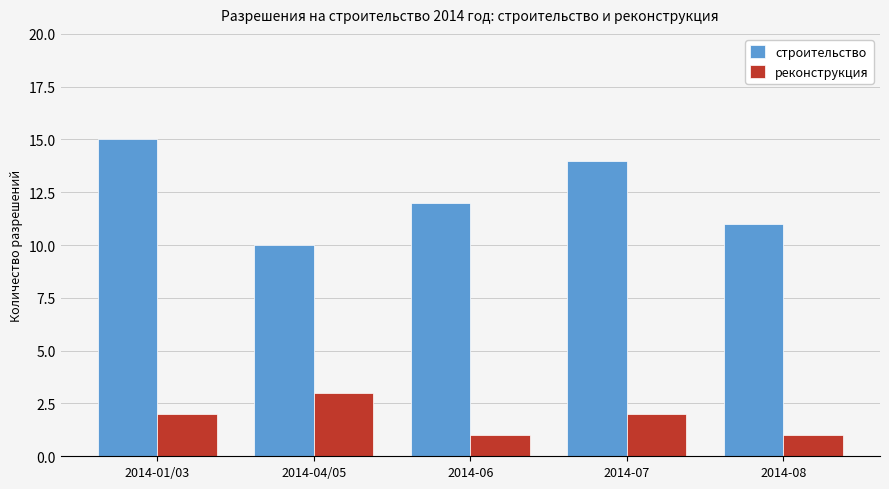

True or false: строительство has a value of 14 at 2014-07.

True